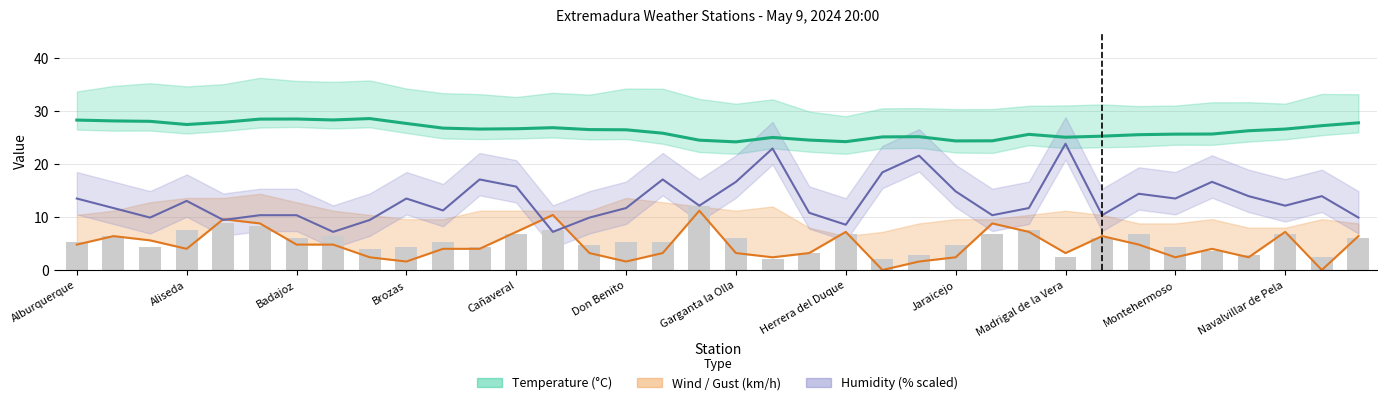

Between 23 and 35, which series saw the biggest shift?

Humidity (%×0.45)